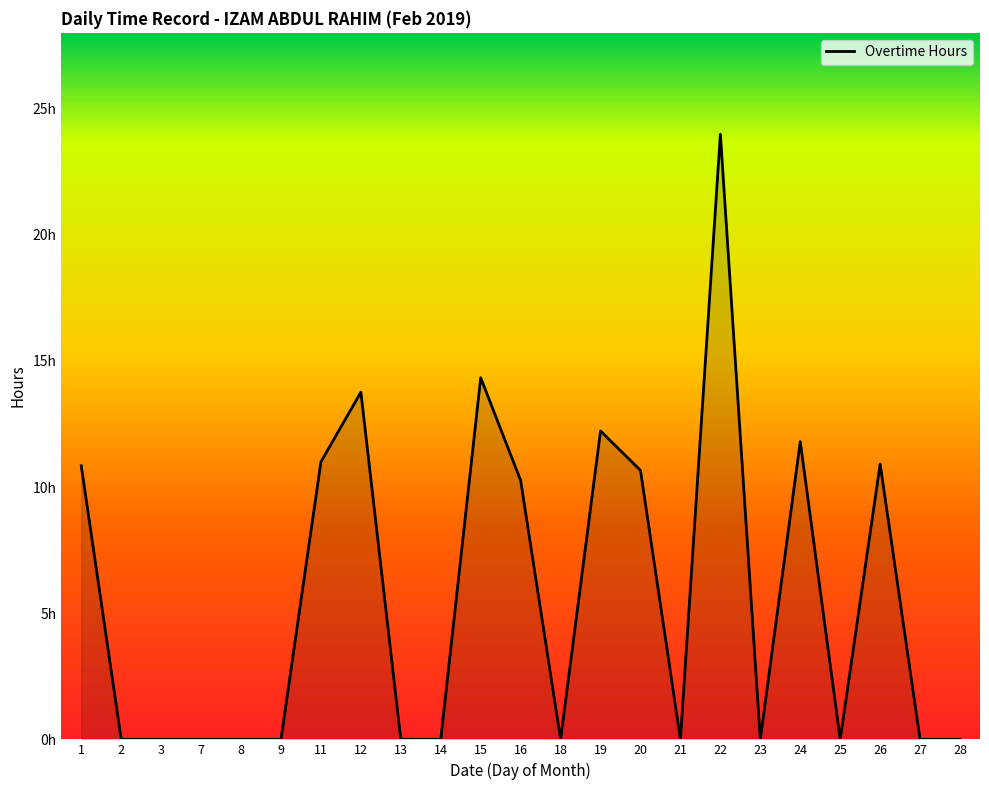

Does the chart display data point markers on the line(s)?

No